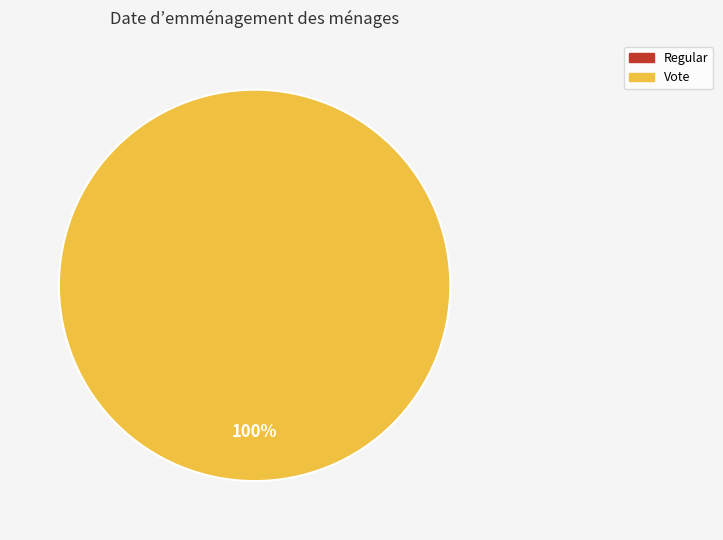

What is the change in value from Regular to Vote?

+2